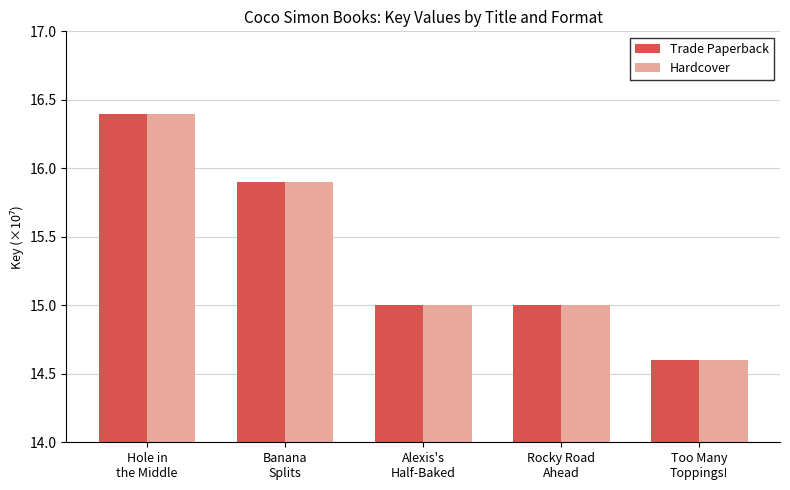

What is the total value across all series at Banana
Splits?

31.8